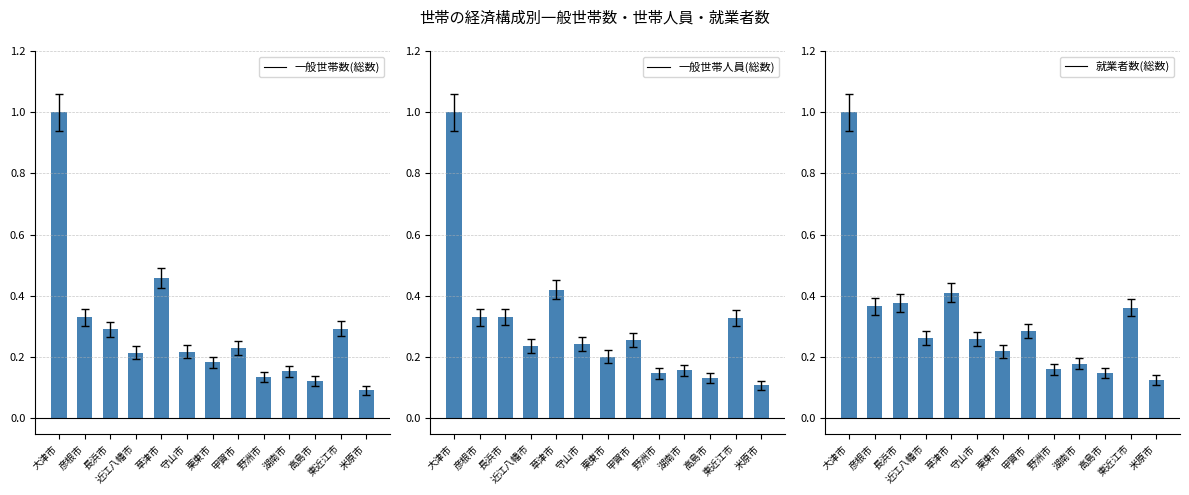

True or false: 一般世帯数(総数) has a value of 0.2 at 草津市.

False